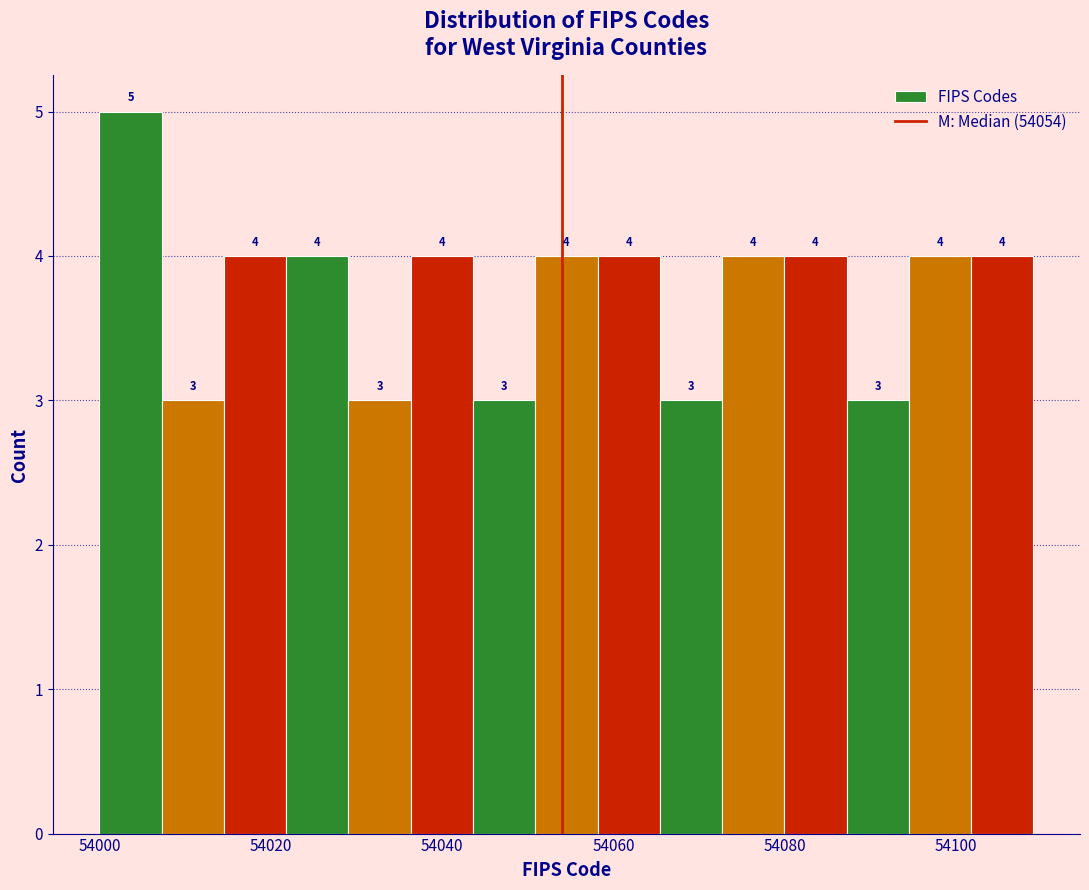

Read against the x-axis, roughly where is the centre of the tallest bar?

54004